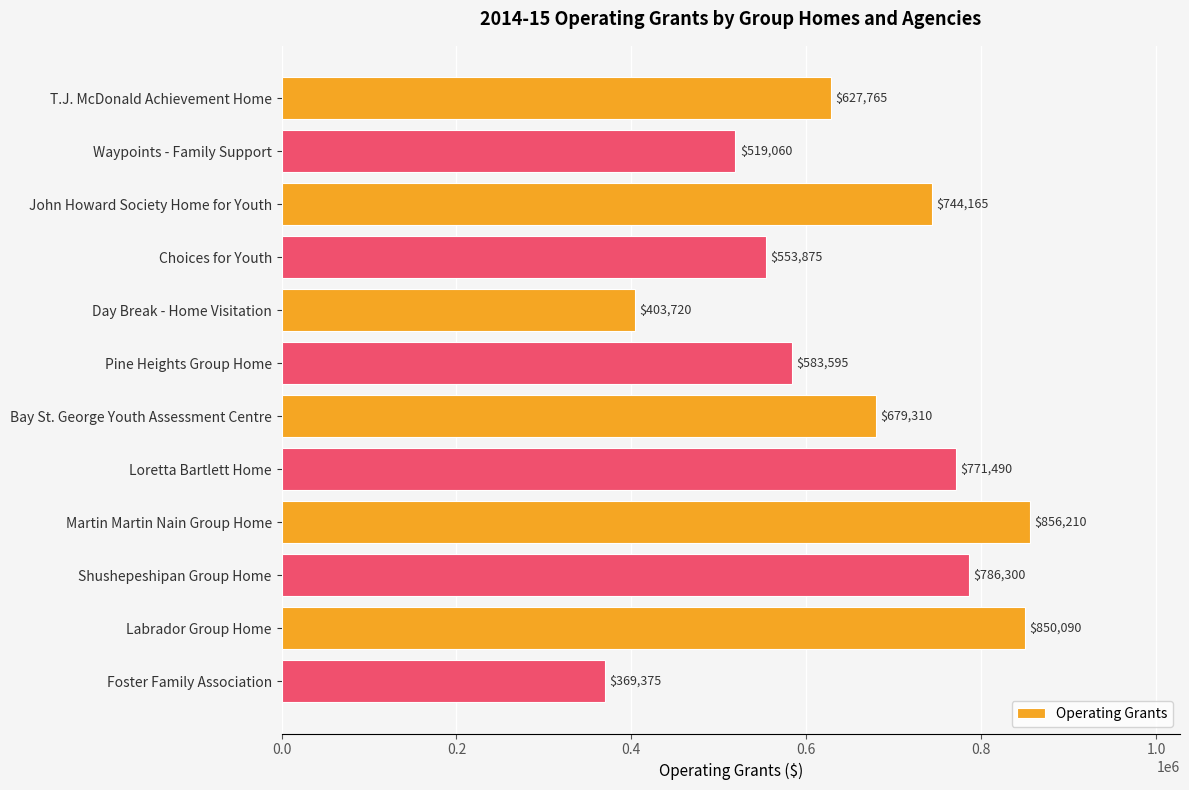

List the labels in order of value, smallest first.

Foster Family Association, Day Break - Home Visitation, Waypoints - Family Support, Choices for Youth, Pine Heights Group Home, T.J. McDonald Achievement Home, Bay St. George Youth Assessment Centre, John Howard Society Home for Youth, Loretta Bartlett Home, Shushepeshipan Group Home, Labrador Group Home, Martin Martin Nain Group Home